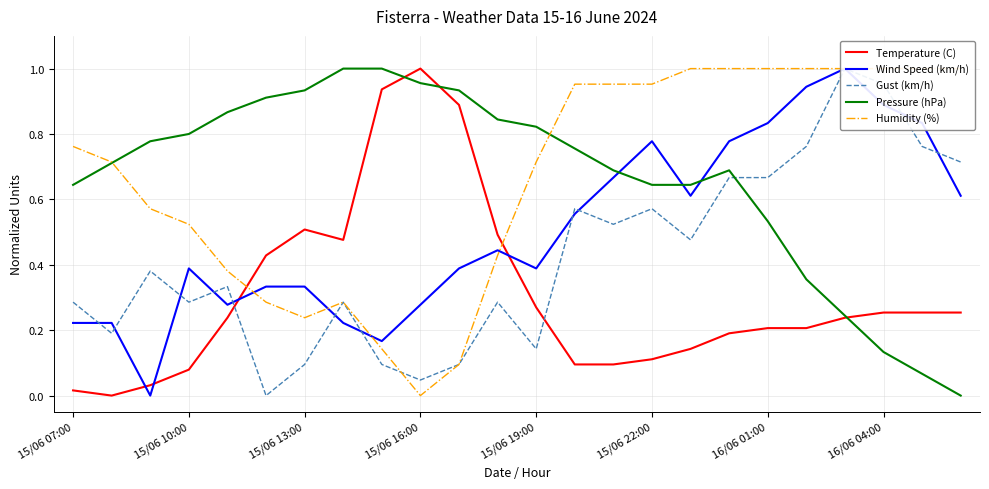

The Humidity (%) series shows 1.0 at 16. True or false?

True